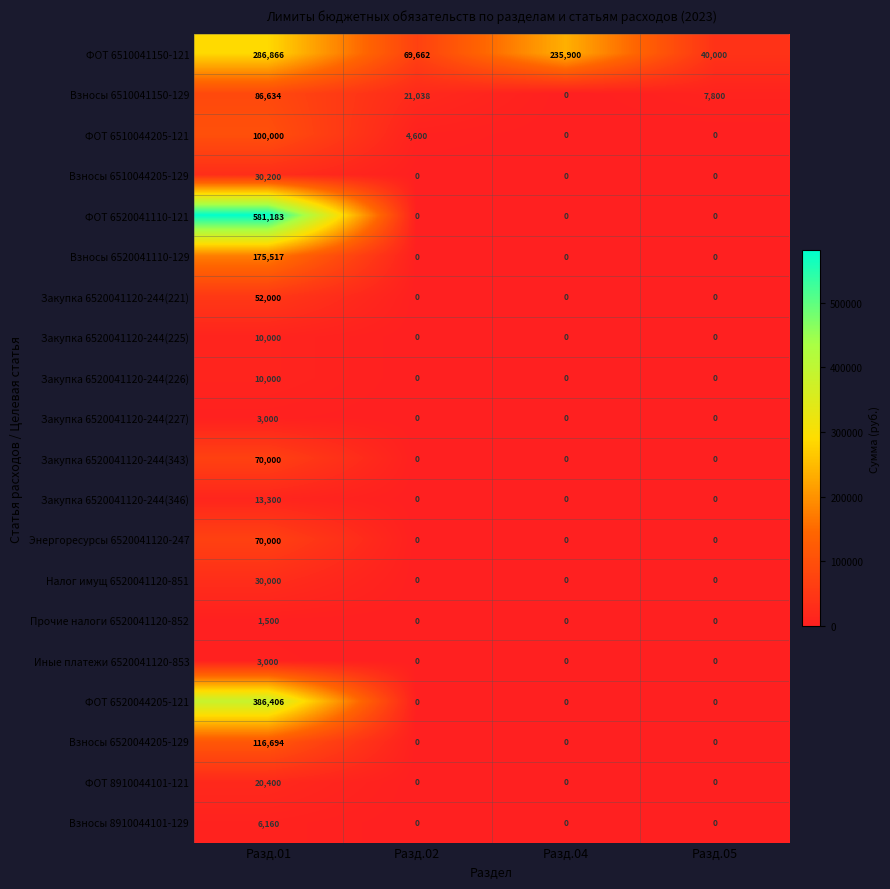

What is the average value of the Взносы 8910044101-129 series?

1540